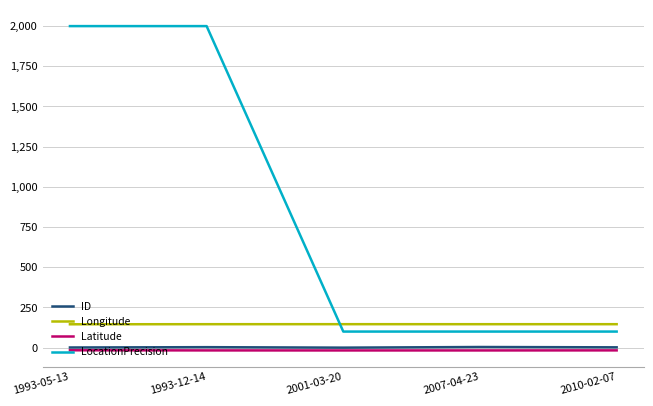

Which series has the widest spread of values?

LocationPrecision